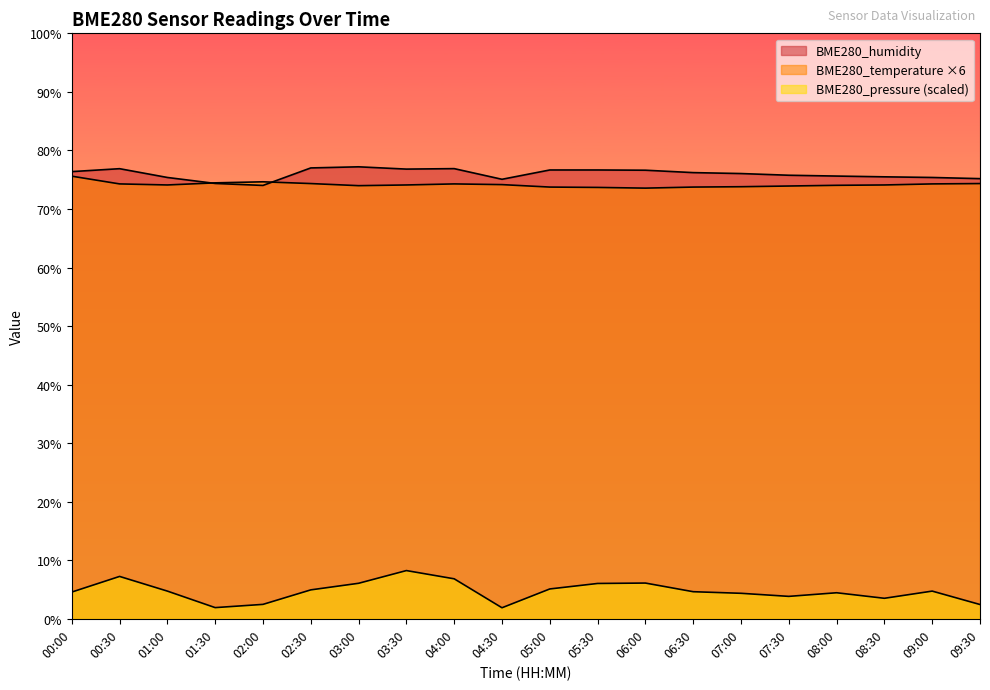

Rank the series by their maximum value, from lowest to highest.

BME280_pressure_scaled, BME280_temperature, BME280_humidity